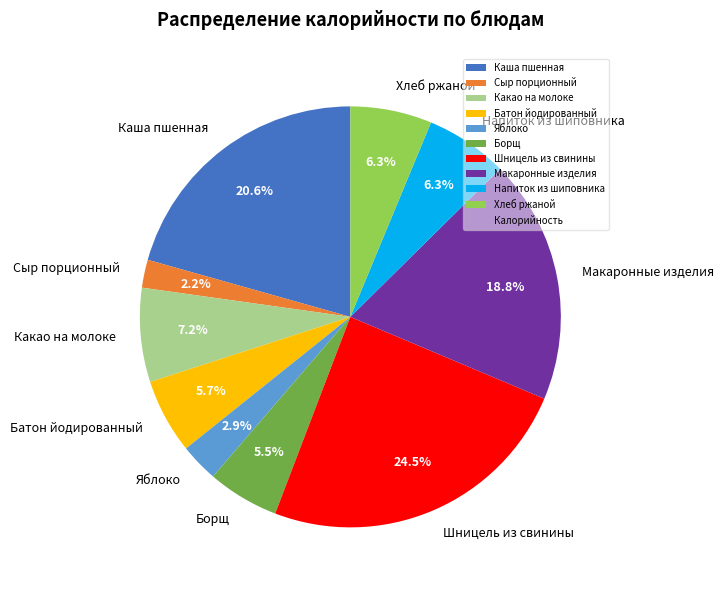

What is the total percentage of Шницель из свинины and Борщ?

30.0%